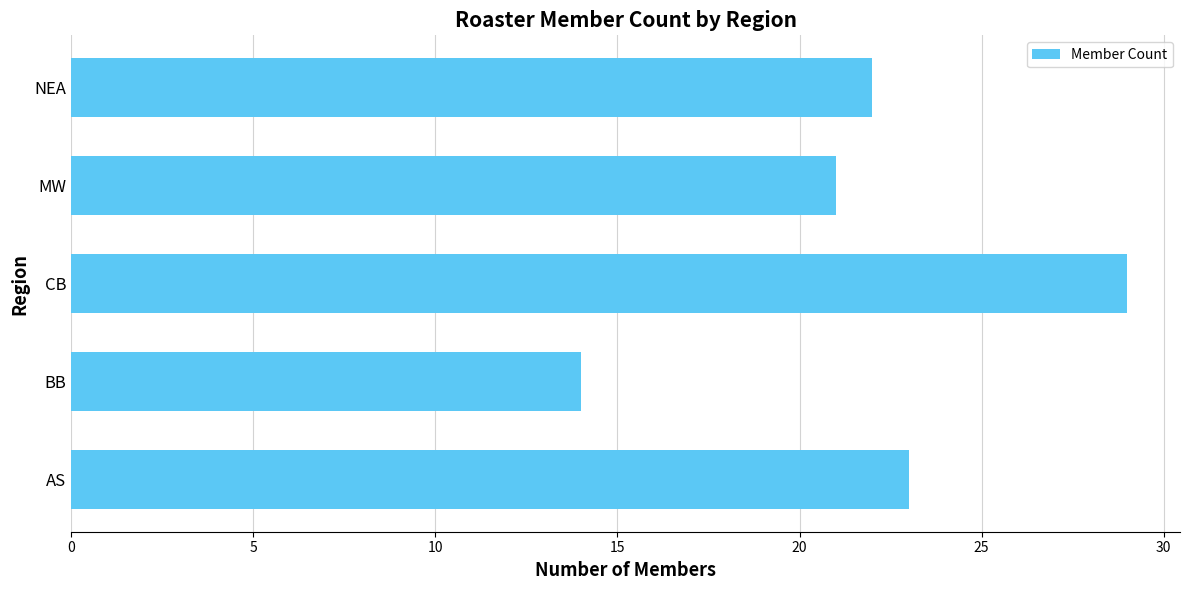

What is the greatest value displayed?

29